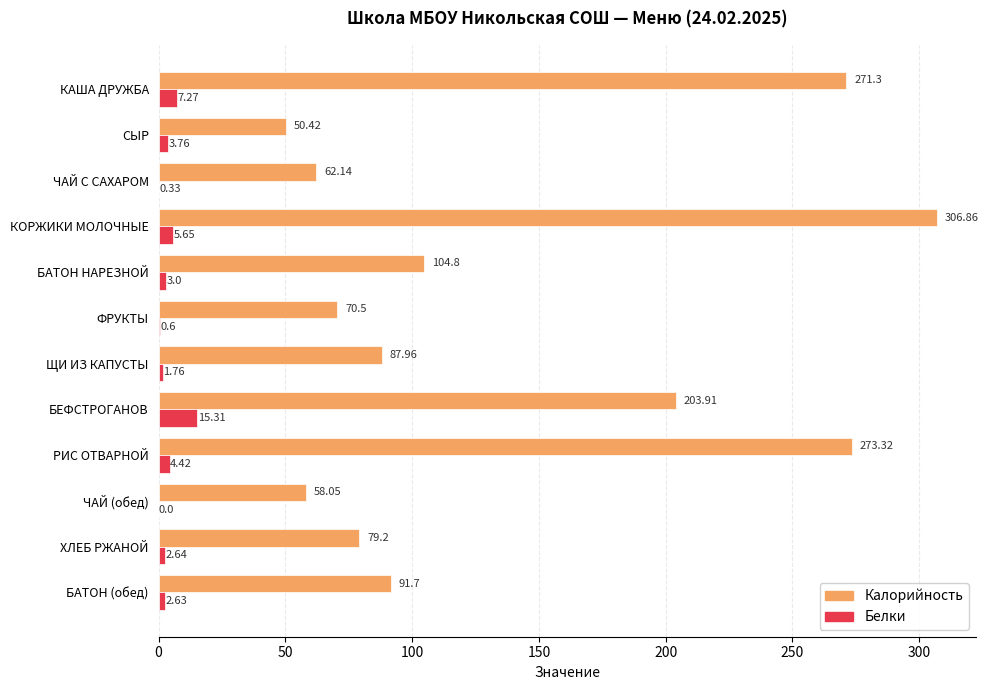

How many categories are shown in the chart?

12